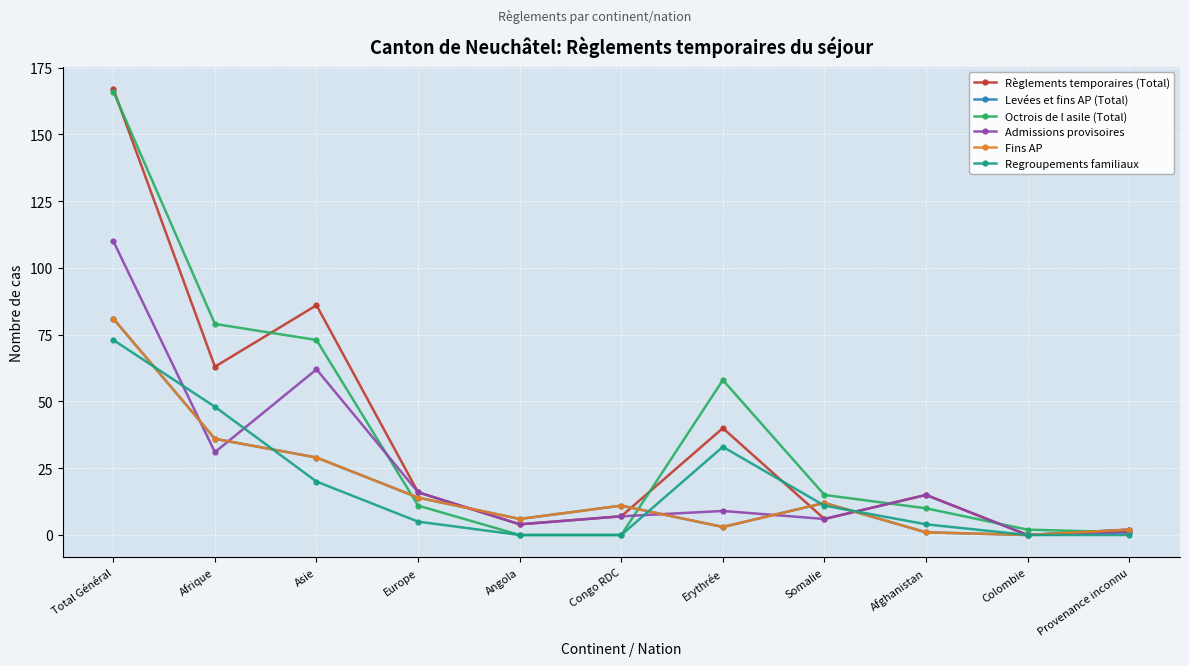

Does the chart display data point markers on the line(s)?

Yes